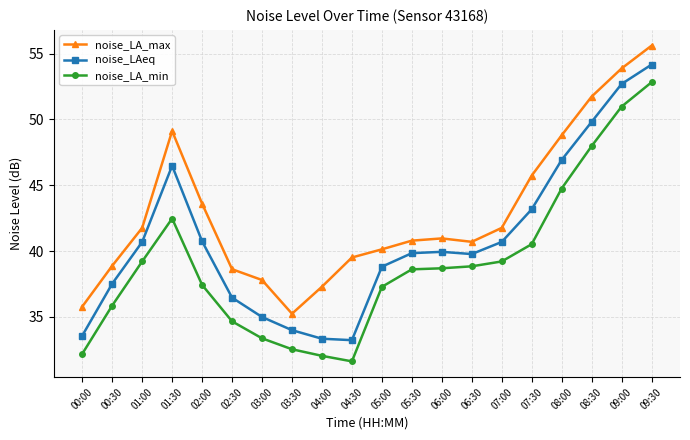

True or false: noise_LAeq and noise_LA_min intersect in this chart.

False